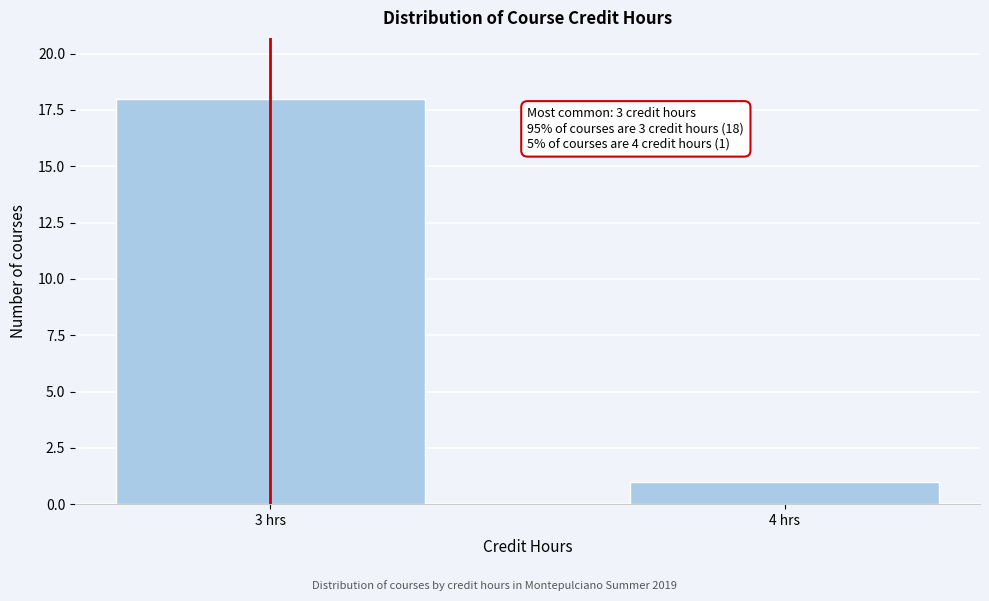

Reading left to right, extract all data points from this chart.

18	1